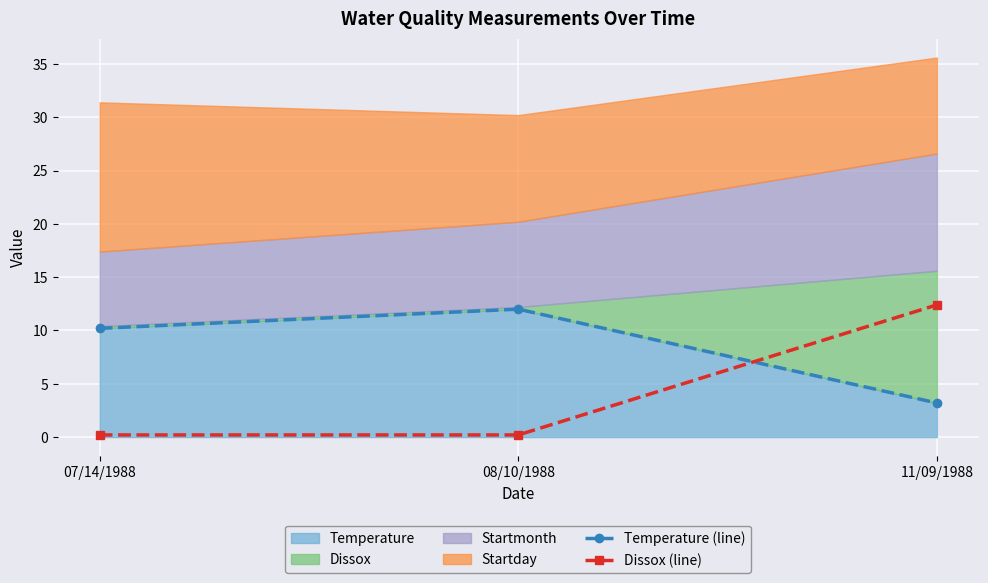

What is the total value across all series at 08/10/1988?

12.2